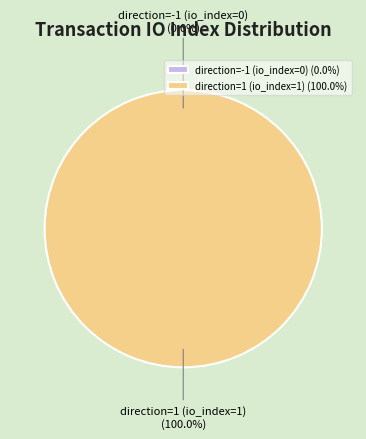

What percentage do direction=1 (io_index=1) and direction=-1 (io_index=0) together represent?

100.0%